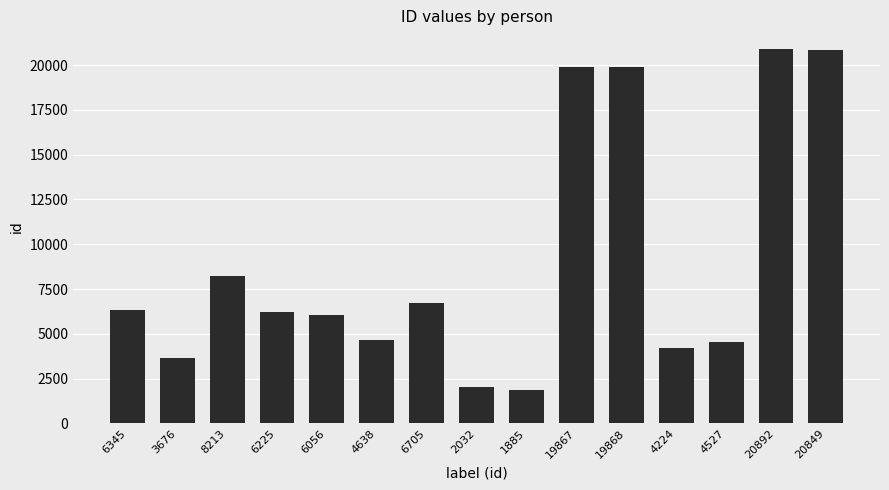

What is the label of the 14th bar from the left?

20892